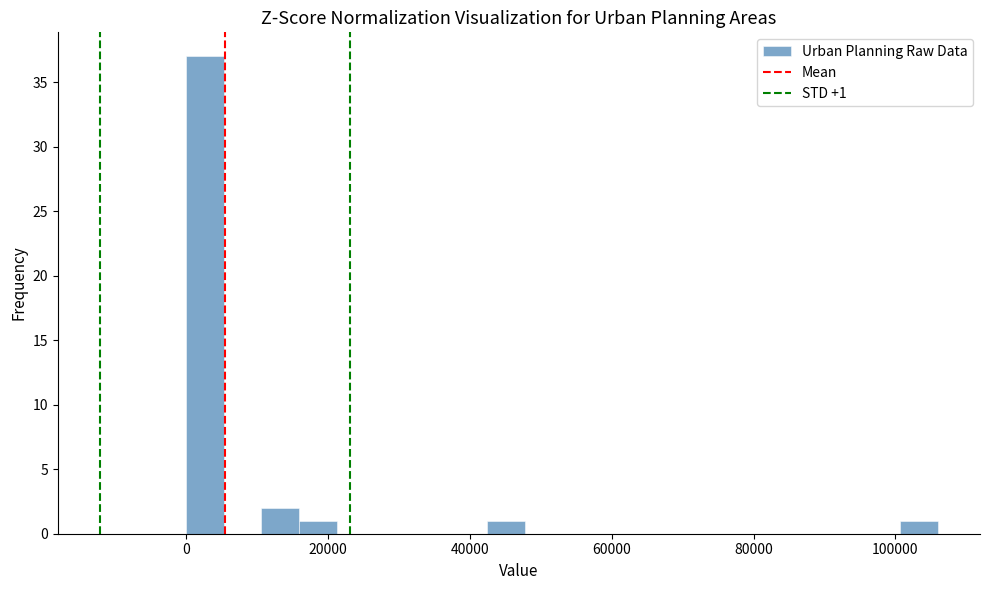

Read against the x-axis, roughly where is the centre of the tallest bar?

2000